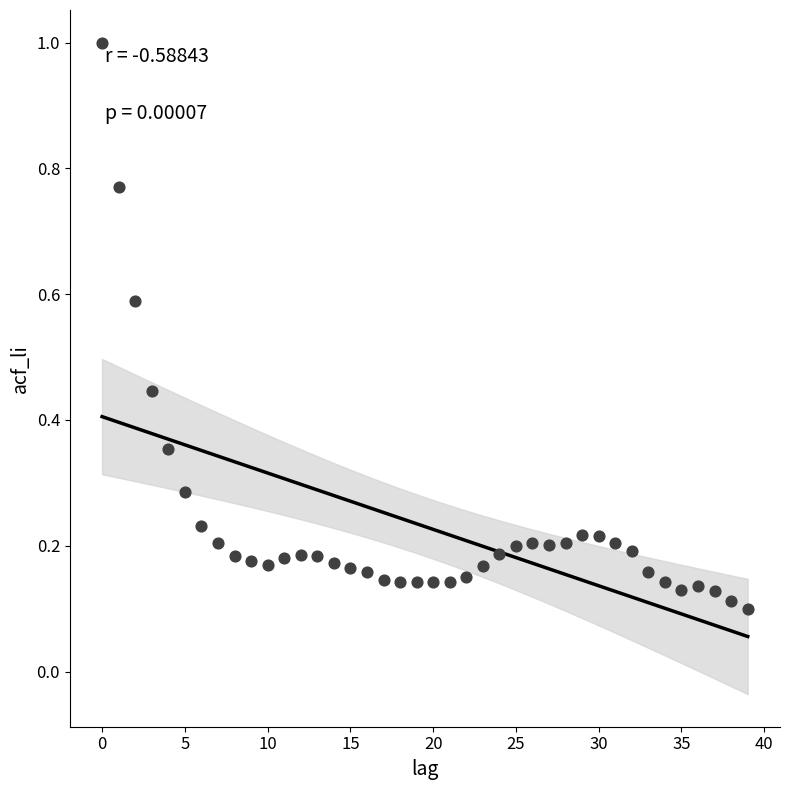

What is the range of Y values (max minus min)?

0.9